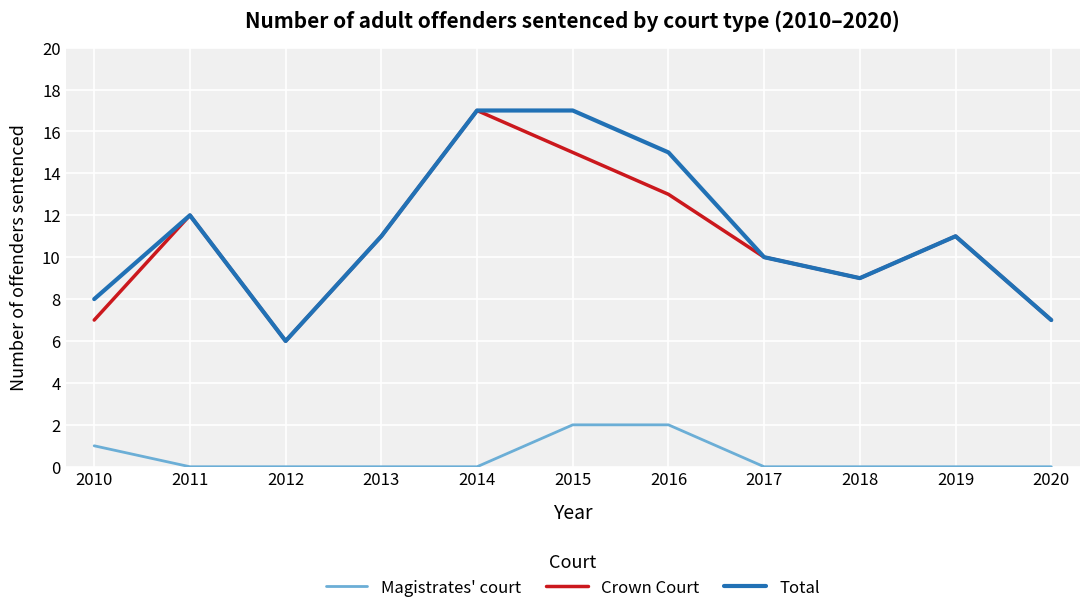

What is the sum of all Magistrates' court values?

5